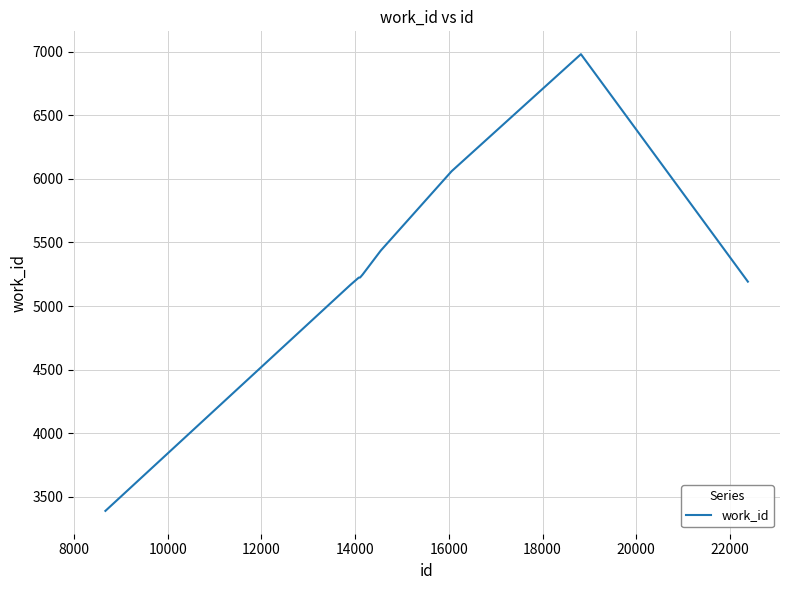

What is the smallest value displayed?

3388